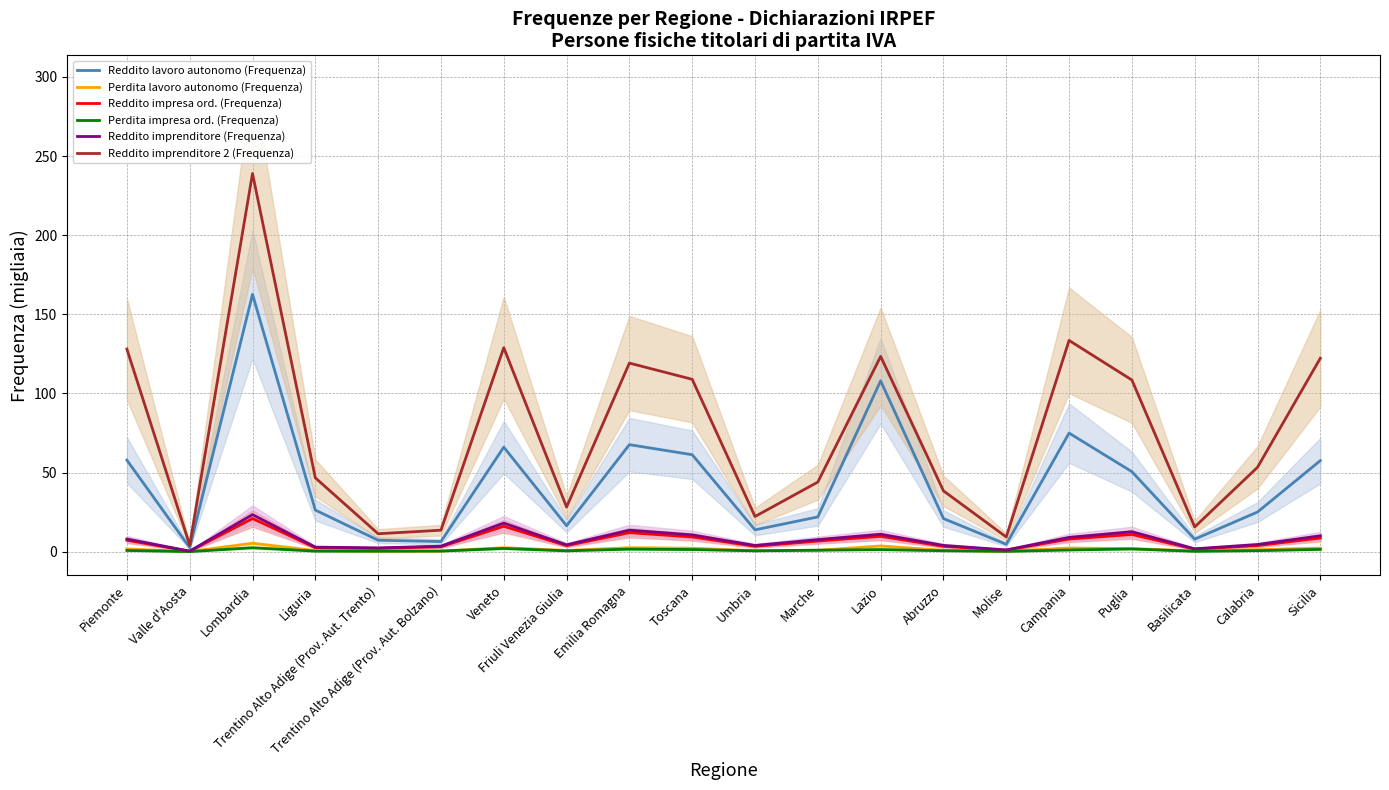

What are all the series names shown in the legend?

Reddito lavoro autonomo (Frequenza), Perdita lavoro autonomo (Frequenza), Reddito impresa ord. (Frequenza), Perdita impresa ord. (Frequenza), Reddito imprenditore (Frequenza), Reddito imprenditore 2 (Frequenza)